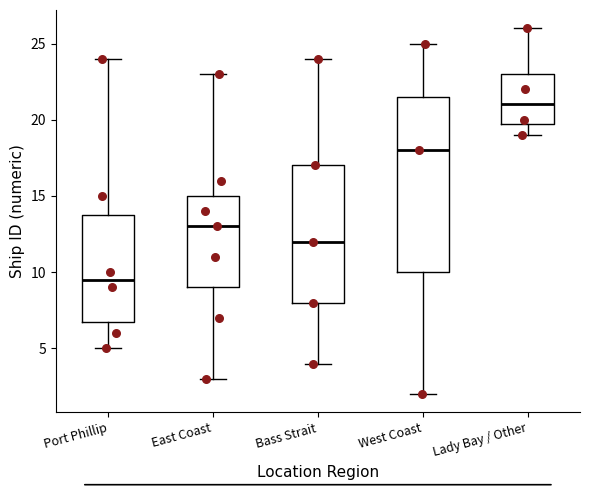

Reading left to right, read every box against the y-axis: the position of its median line, the range the box covers, and the ends of its whiskers. The values are not printed on the chart, so give them approximately, as read against the axis.

Port Phillip: median 9.5, box 7.0 to 14.0, whiskers 5.0 to 24.0
East Coast: median 13.0, box 9.0 to 15.0, whiskers 3.0 to 23.0
Bass Strait: median 12.0, box 8.0 to 17.0, whiskers 4.0 to 24.0
West Coast: median 18.0, box 10.0 to 21.5, whiskers 2.0 to 25.0
Lady Bay / Other: median 21.0, box 20.0 to 23.0, whiskers 19.0 to 26.0